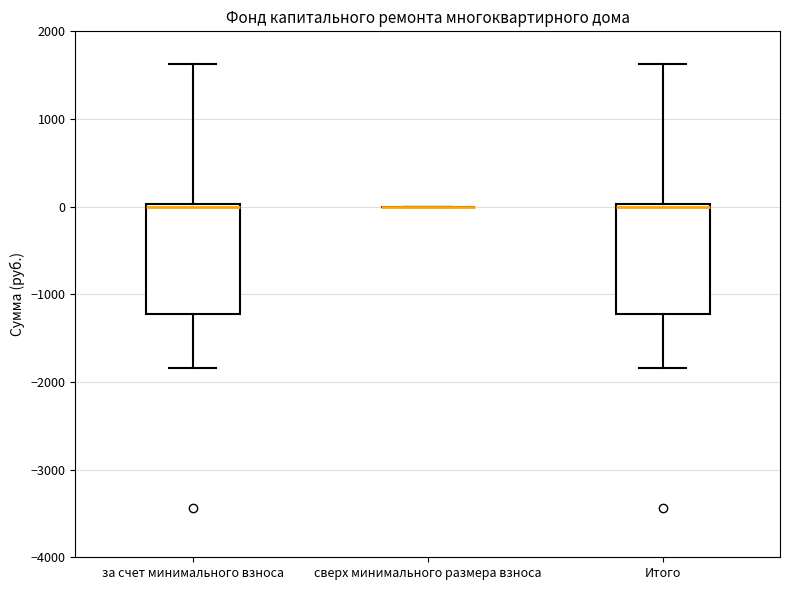

Reading left to right, transcribe this box plot: for each box, give where its median line is, the range the box spans, and where its two whiskers end, as read against the y-axis. The values are not printed on the chart, so give them approximately, as read against the axis.

за счет минимального взноса: median 0, box -1200 to 0, whiskers -1800 to 1600
сверх минимального размера взноса: box collapsed to a line at 0, whiskers 0 to 0
Итого: median 0, box -1200 to 0, whiskers -1800 to 1600